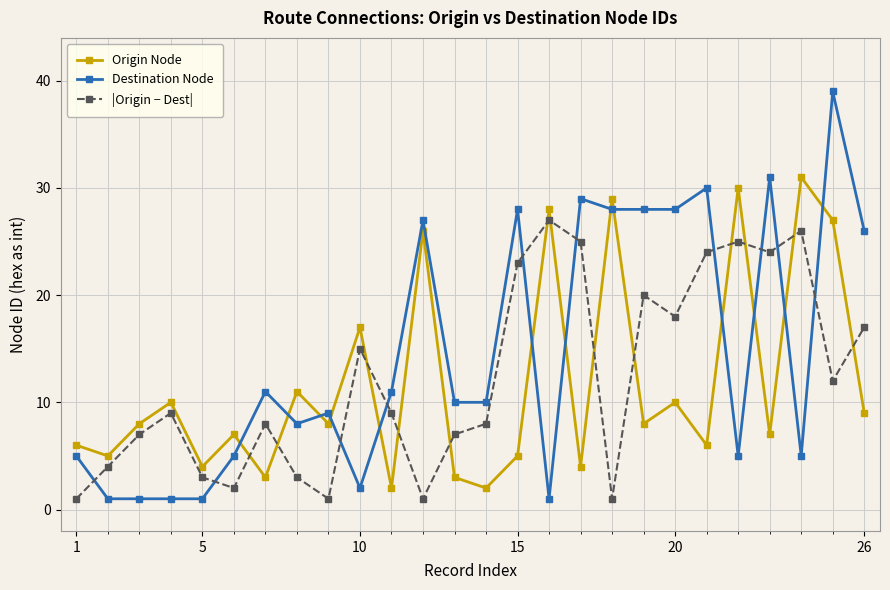

True or false: Origin Node has more than 0 points higher than both neighbors.

True